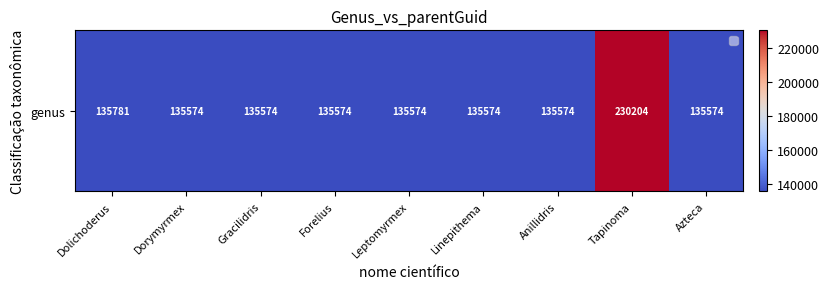

List the labels in order of value, smallest first.

Dorymyrmex, Gracilidris, Forelius, Leptomyrmex, Linepithema, Anillidris, Azteca, Dolichoderus, Tapinoma